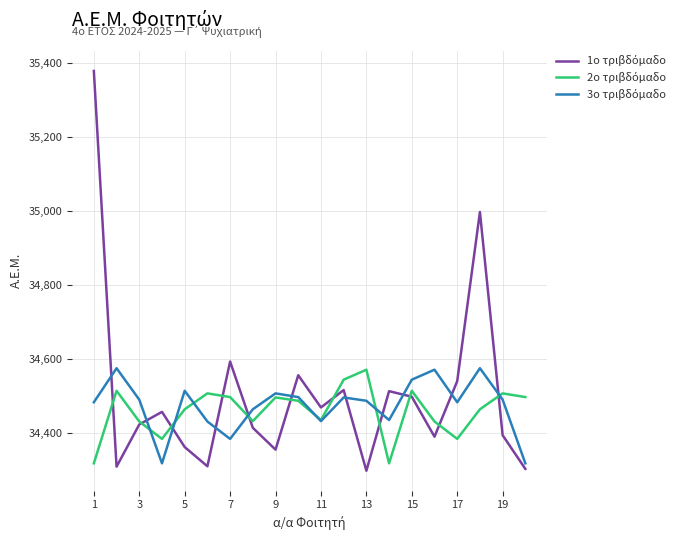

What is the minimum value shown in the chart?

34298